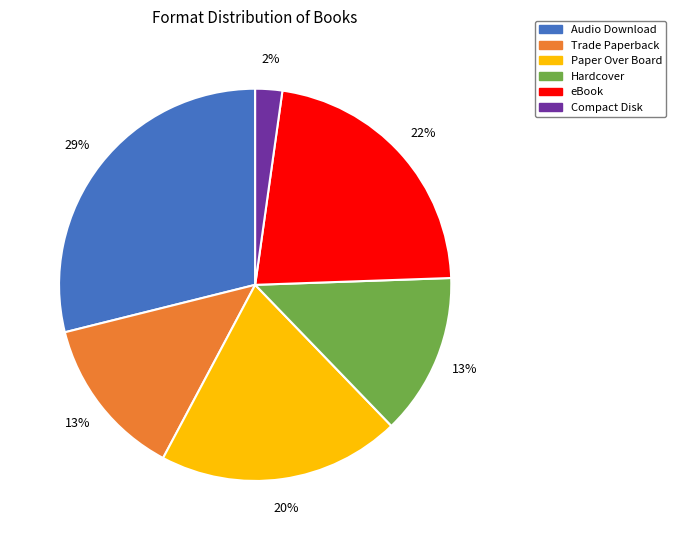

The Paper Over Board slice represents 20% of the pie. True or false?

True